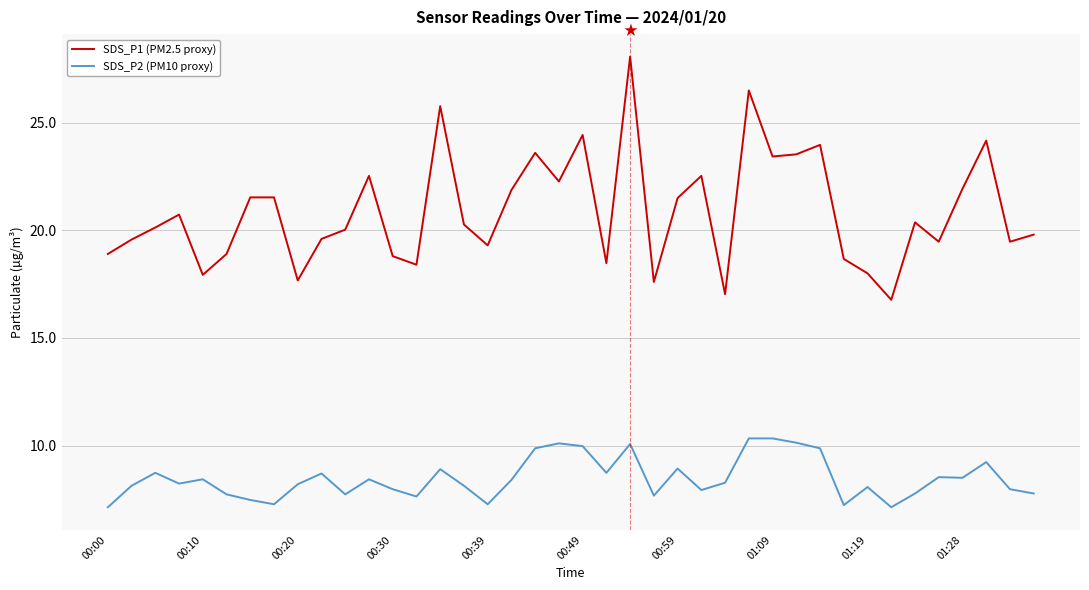

True or false: SDS_P1 (PM2.5 proxy) and SDS_P2 (PM10 proxy) cross at least once.

False